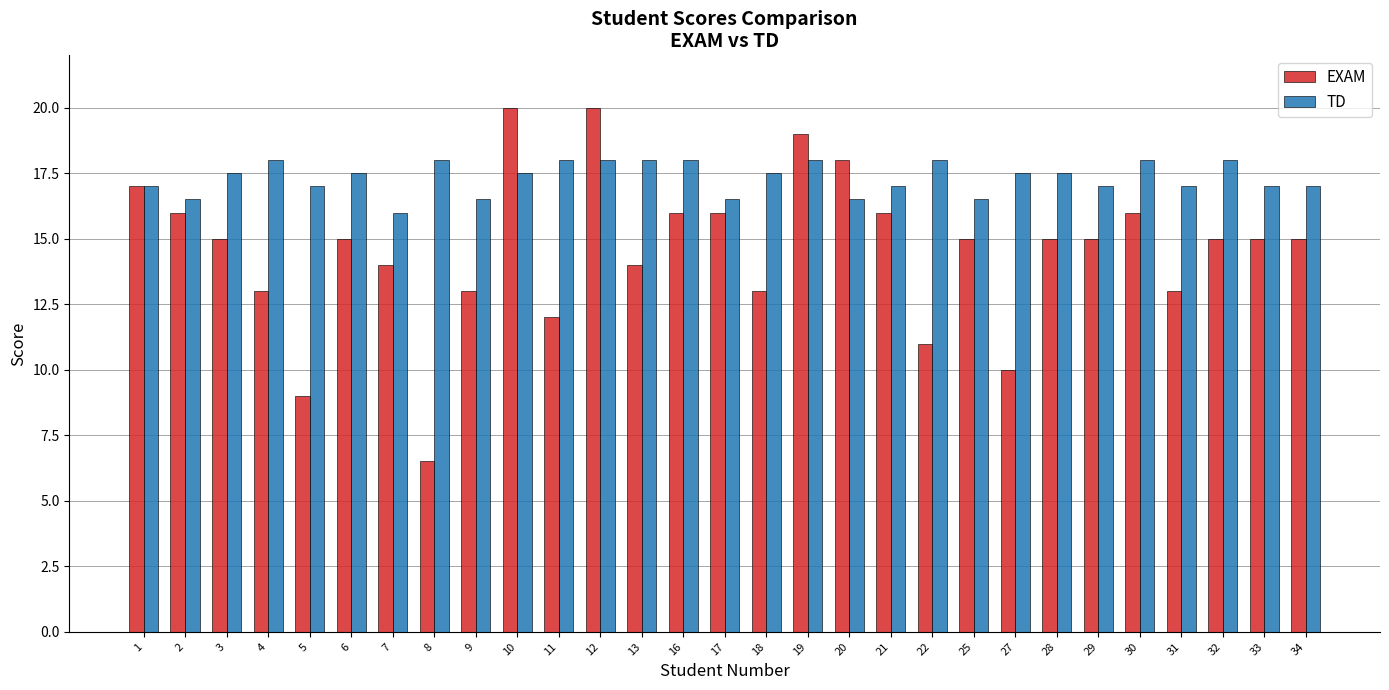

Rank the series by their average value, from highest to lowest.

TD, EXAM